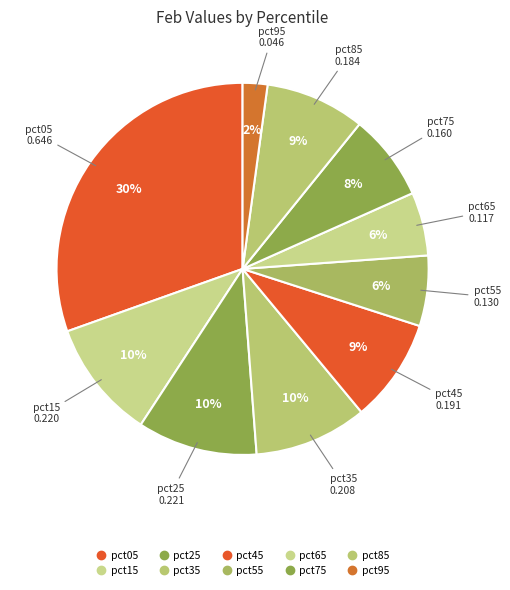

Combined, what portion of the pie is pct75 and pct95?

9.7%